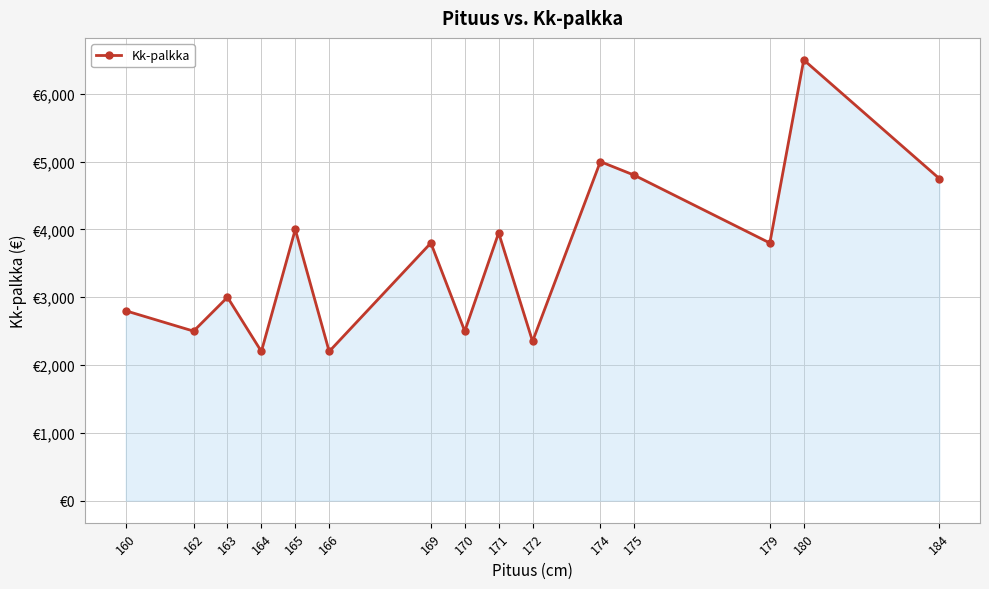

What is the sum of the values at 163 and 175?

7800